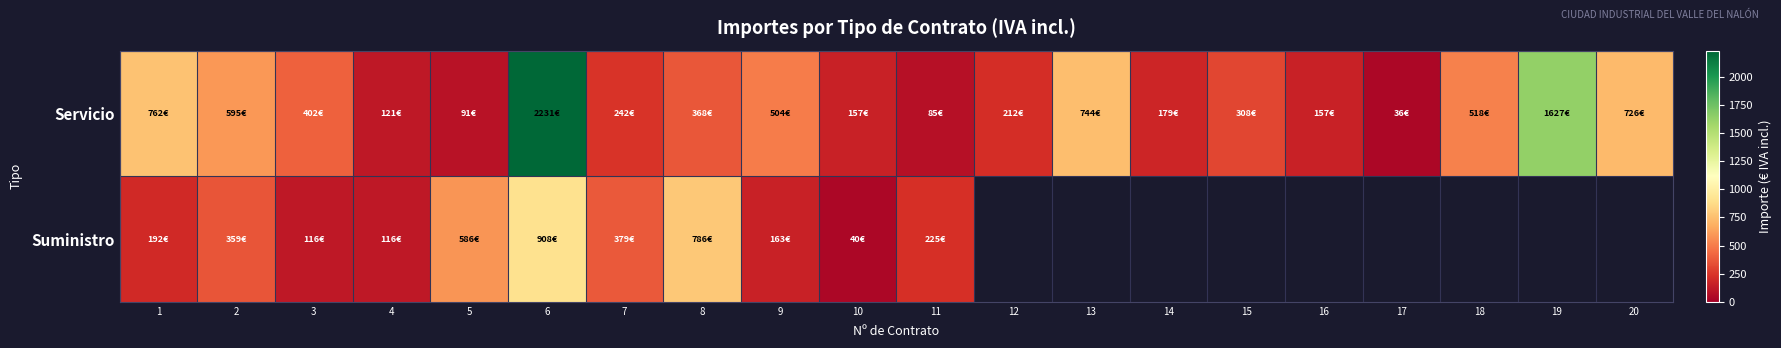

The Servicio series shows 157.2 at 16. True or false?

True